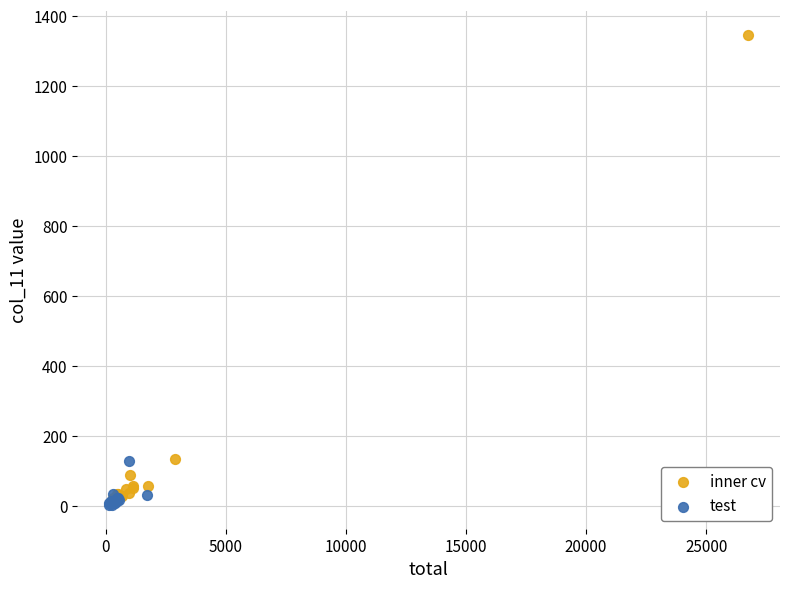

Which series reaches the maximum Y coordinate?

inner cv